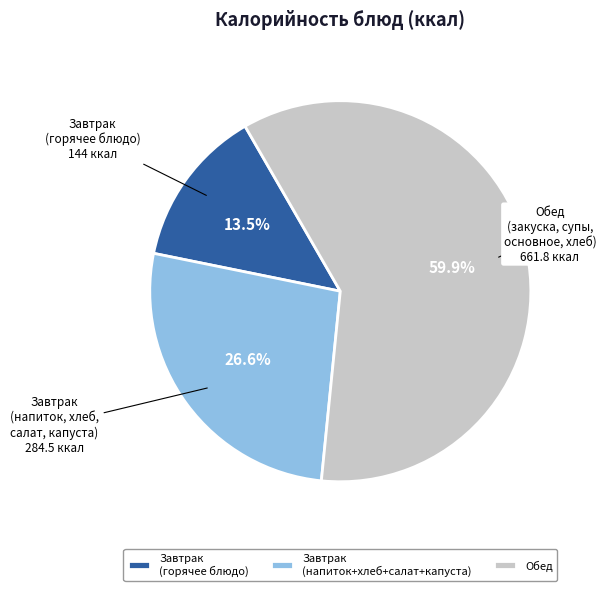

Which slice is the smallest?

Завтрак (горячее блюдо)